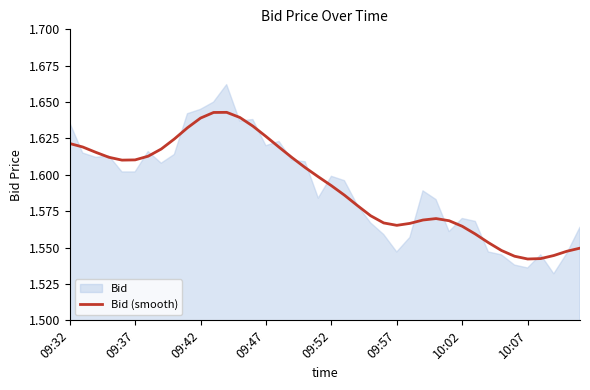

What is the change in value from 15 to 31?

-0.1